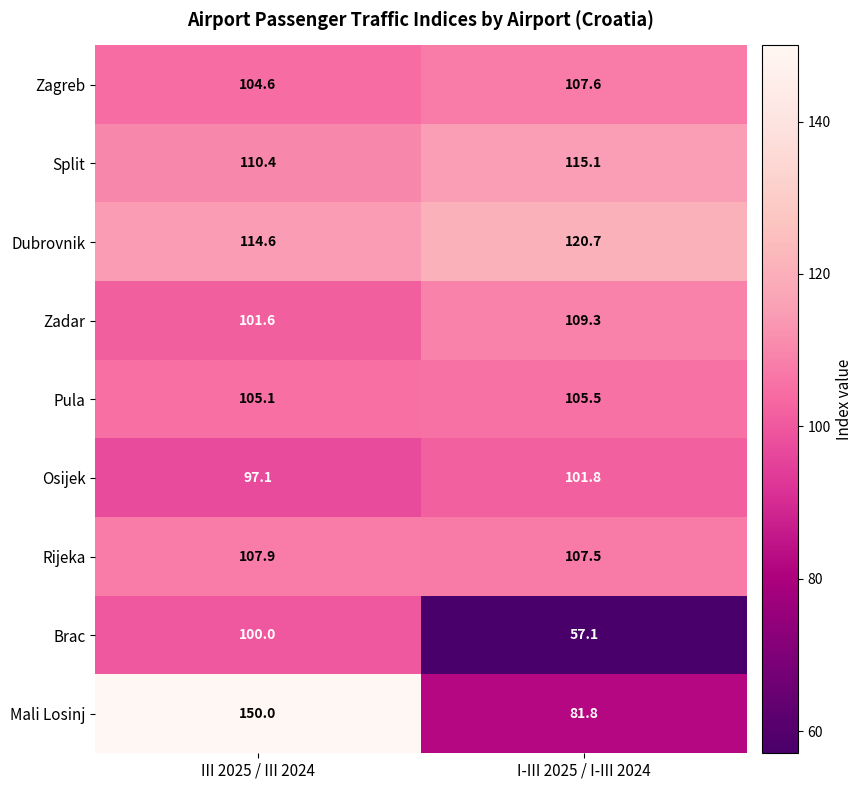

What is the difference between the highest and lowest values at III 2025 / III 2024?

52.9